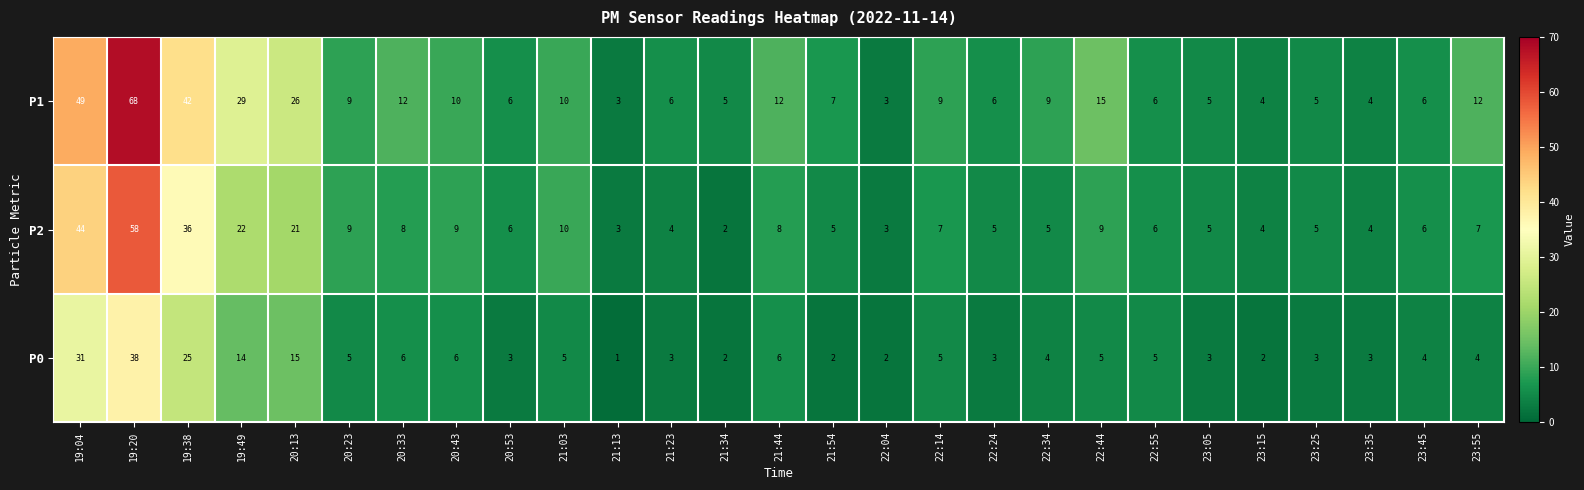

At which category is the sum across all series the highest?

19:20